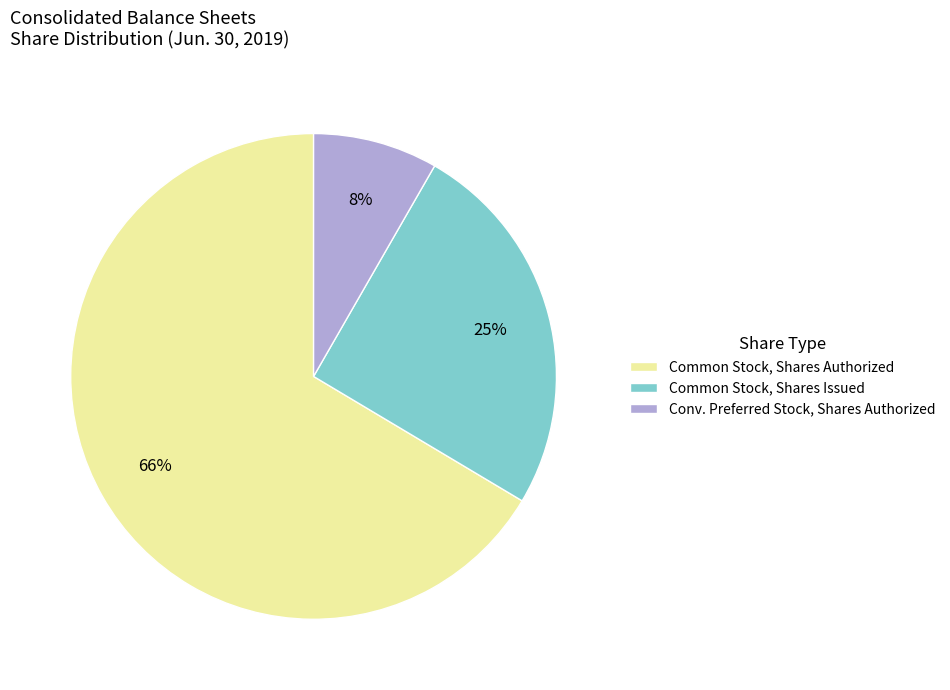

Which has a higher value, Common Stock, Shares Issued or Conv. Preferred Stock, Shares Authorized?

Common Stock, Shares Issued